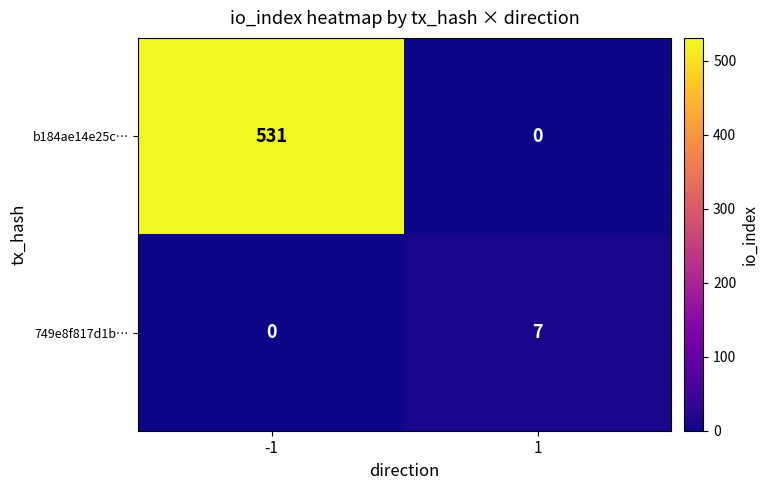

At how many categories does at least one series exceed 130?

1